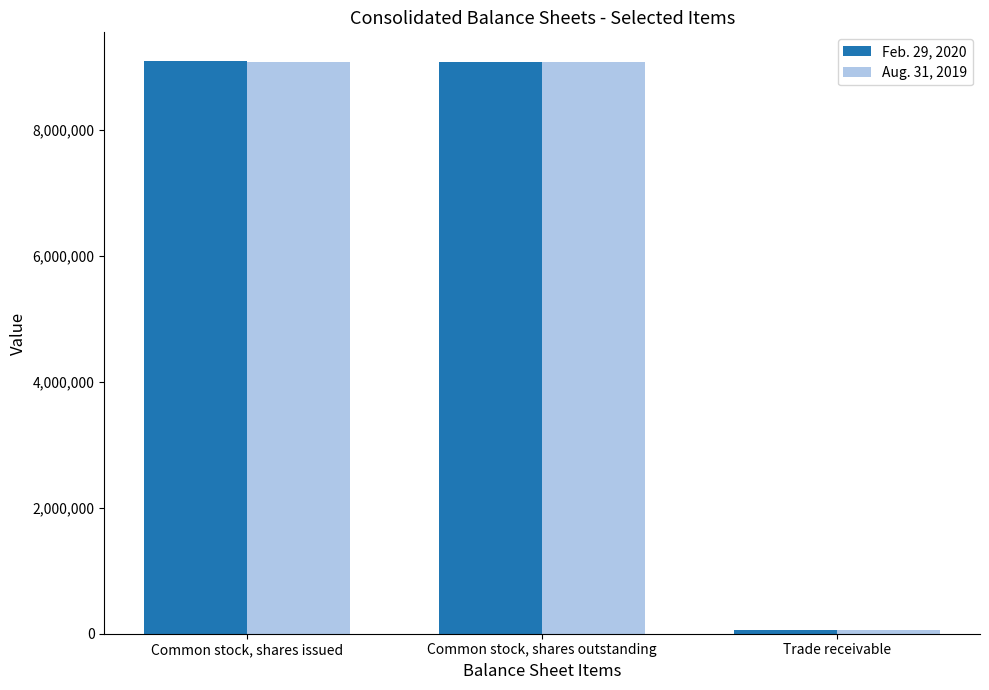

Count the Aug. 31, 2019 values in the range 65000 to 9086816.

3